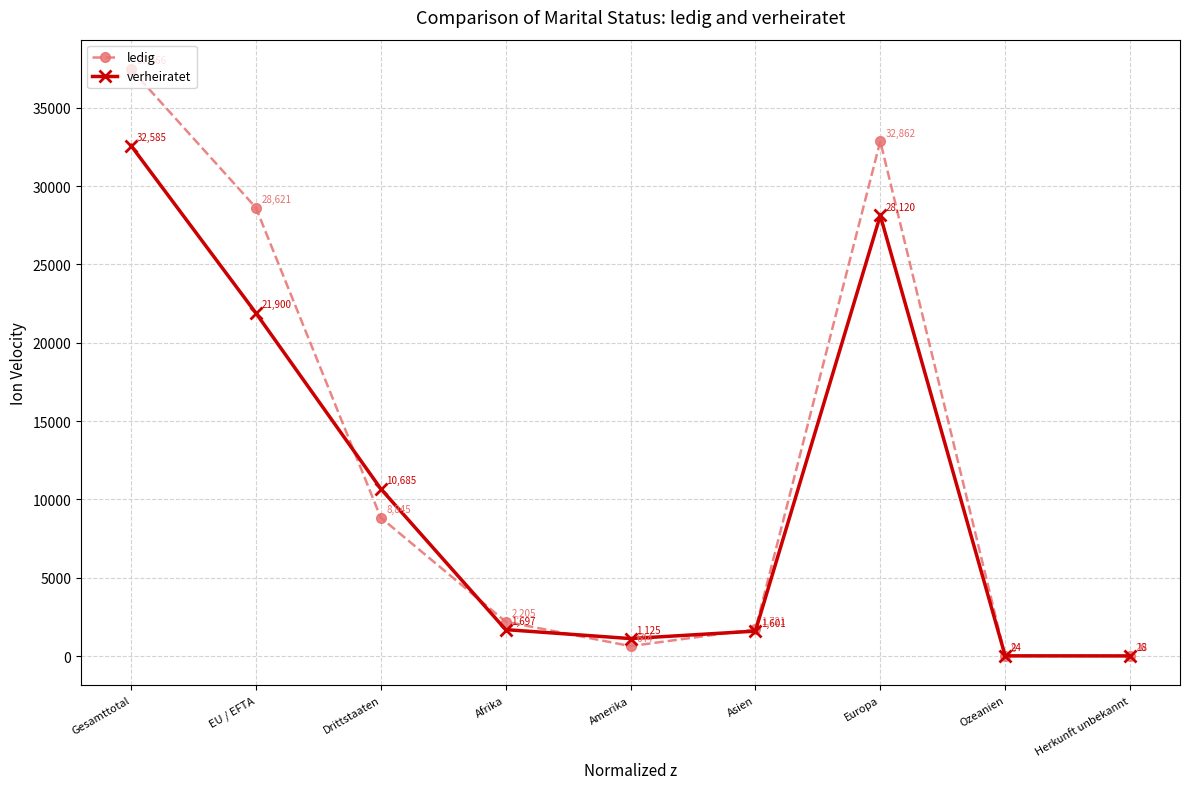

How many lines are shown in the chart?

2